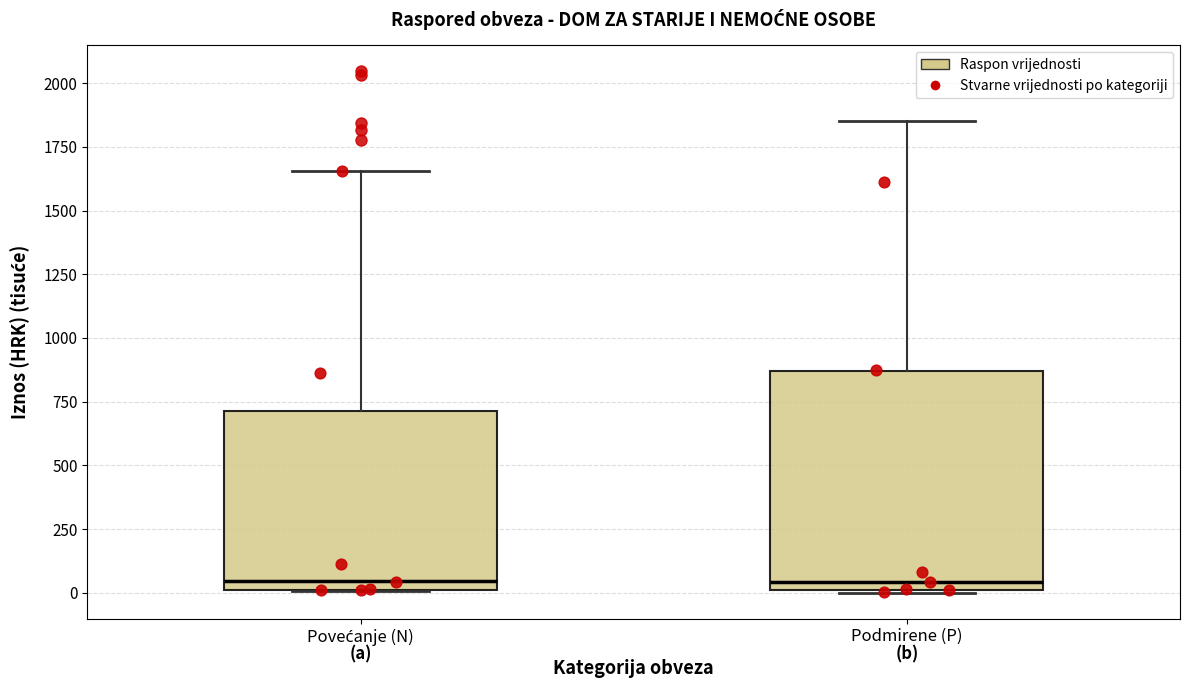

Reading left to right, read every box against the y-axis: the position of its median line, the range the box covers, and the ends of its whiskers. The values are not printed on the chart, so give them approximately, as read against the axis.

Povećanje (N): median 50, box 0 to 700, whiskers 0 to 1650
Podmirene (P): median 50, box 0 to 850, whiskers 0 to 1850